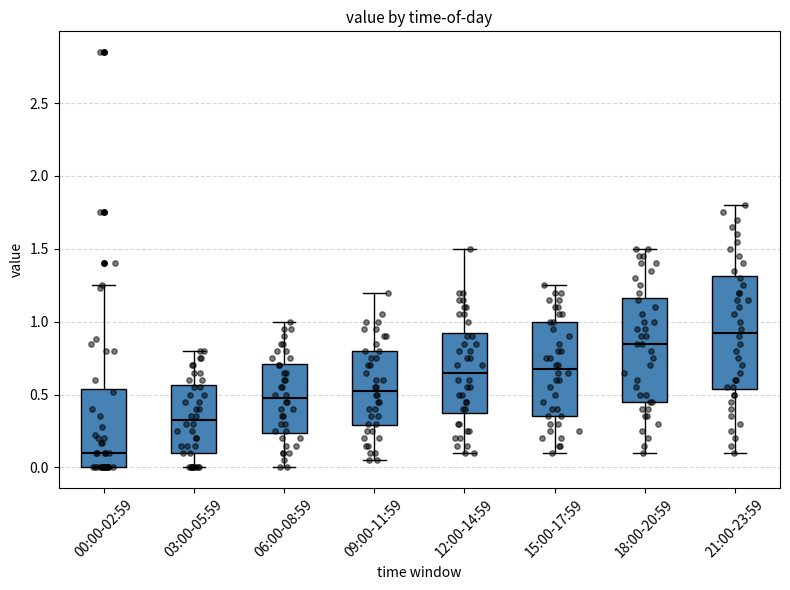

Which box is the tallest, from its lower edge to its upper edge?

21:00-23:59